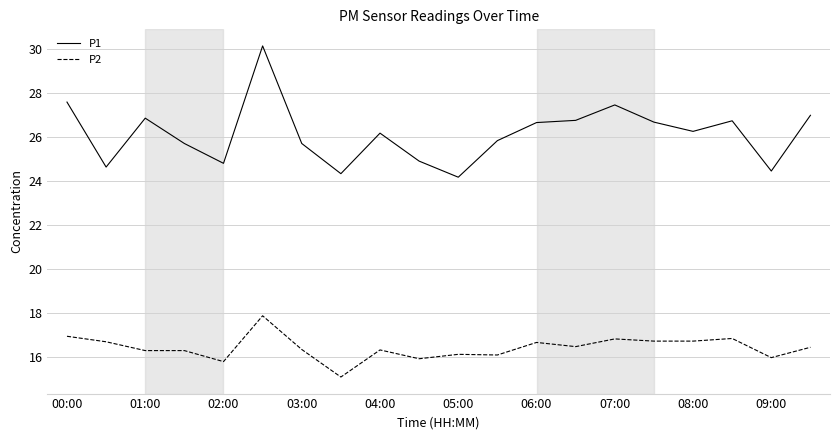

What is the minimum value shown in the chart?

15.1